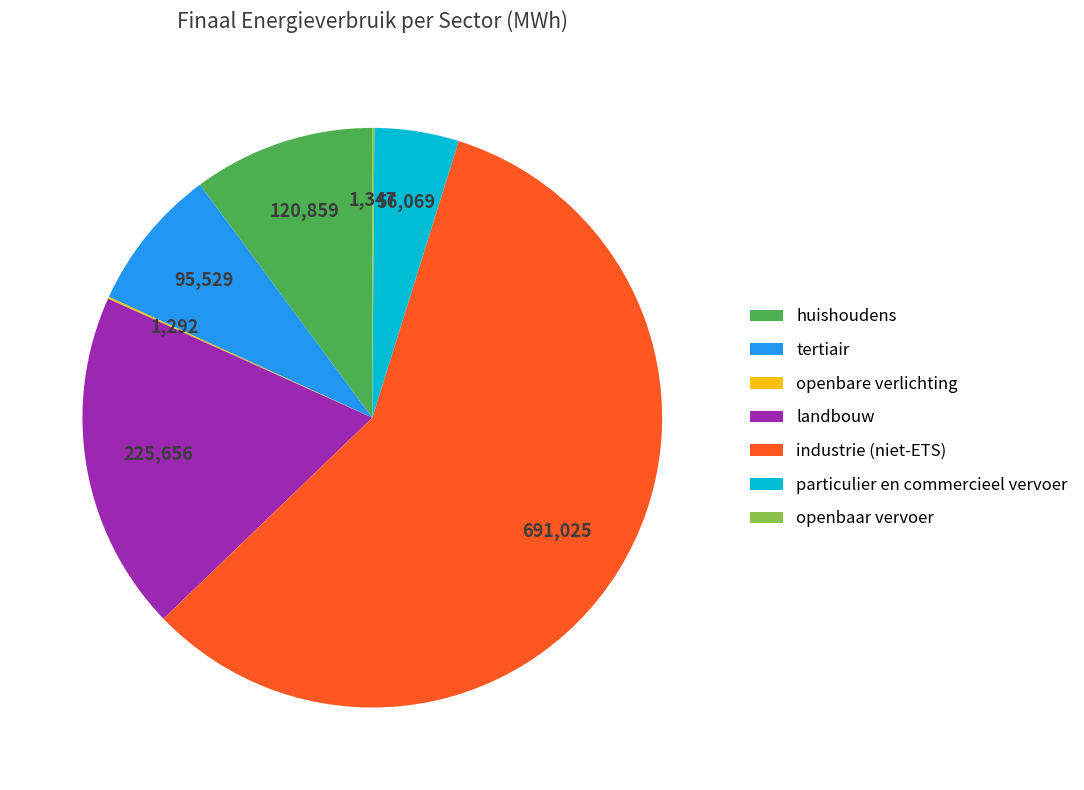

Is there a majority slice in this chart?

Yes